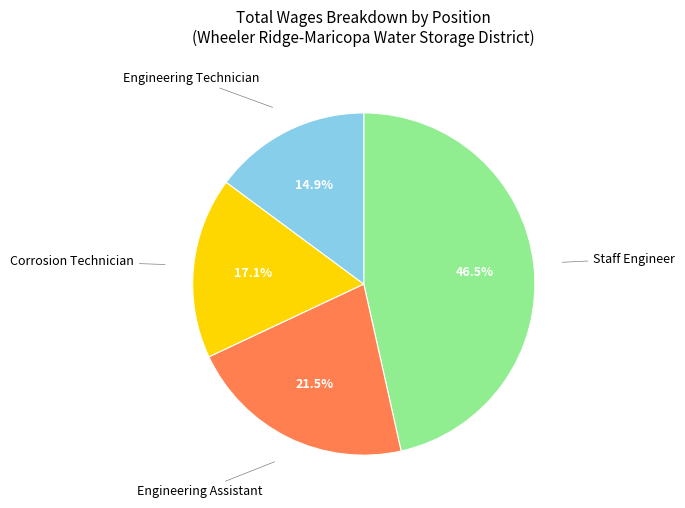

To the nearest percent, what is the difference between the largest and smallest slice percentages?

32%